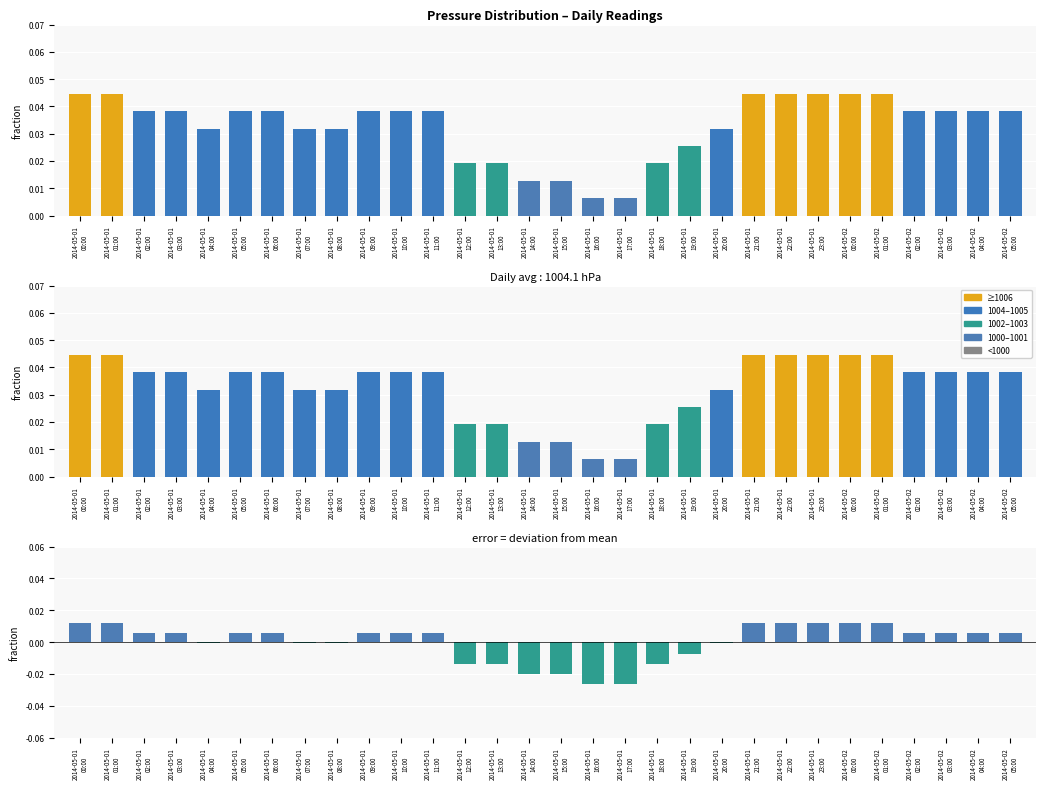

Which category has the lowest value in the press_pos series?

2014-05-01
04:00